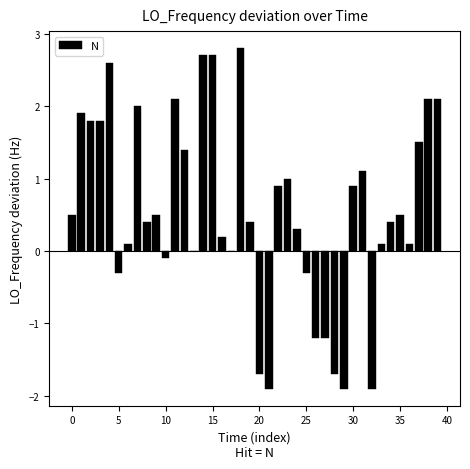

What is the sum of all values?

22.7